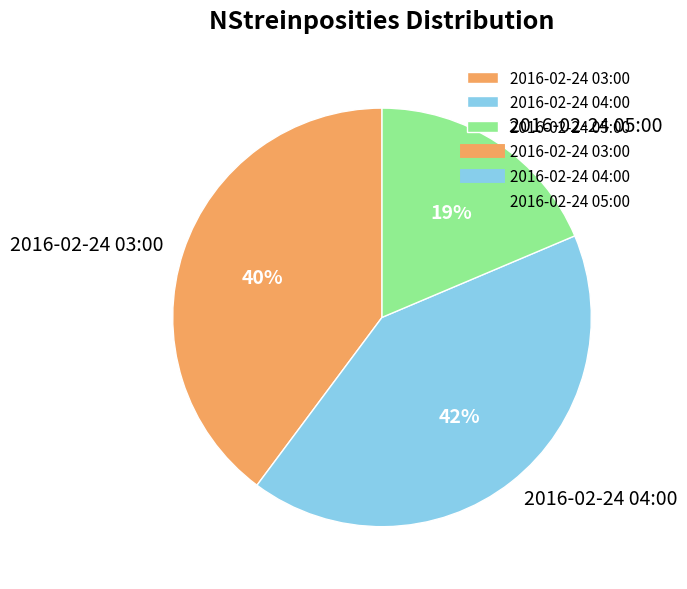

Which has a higher value, 2016-02-24 04:00 or 2016-02-24 03:00?

2016-02-24 04:00